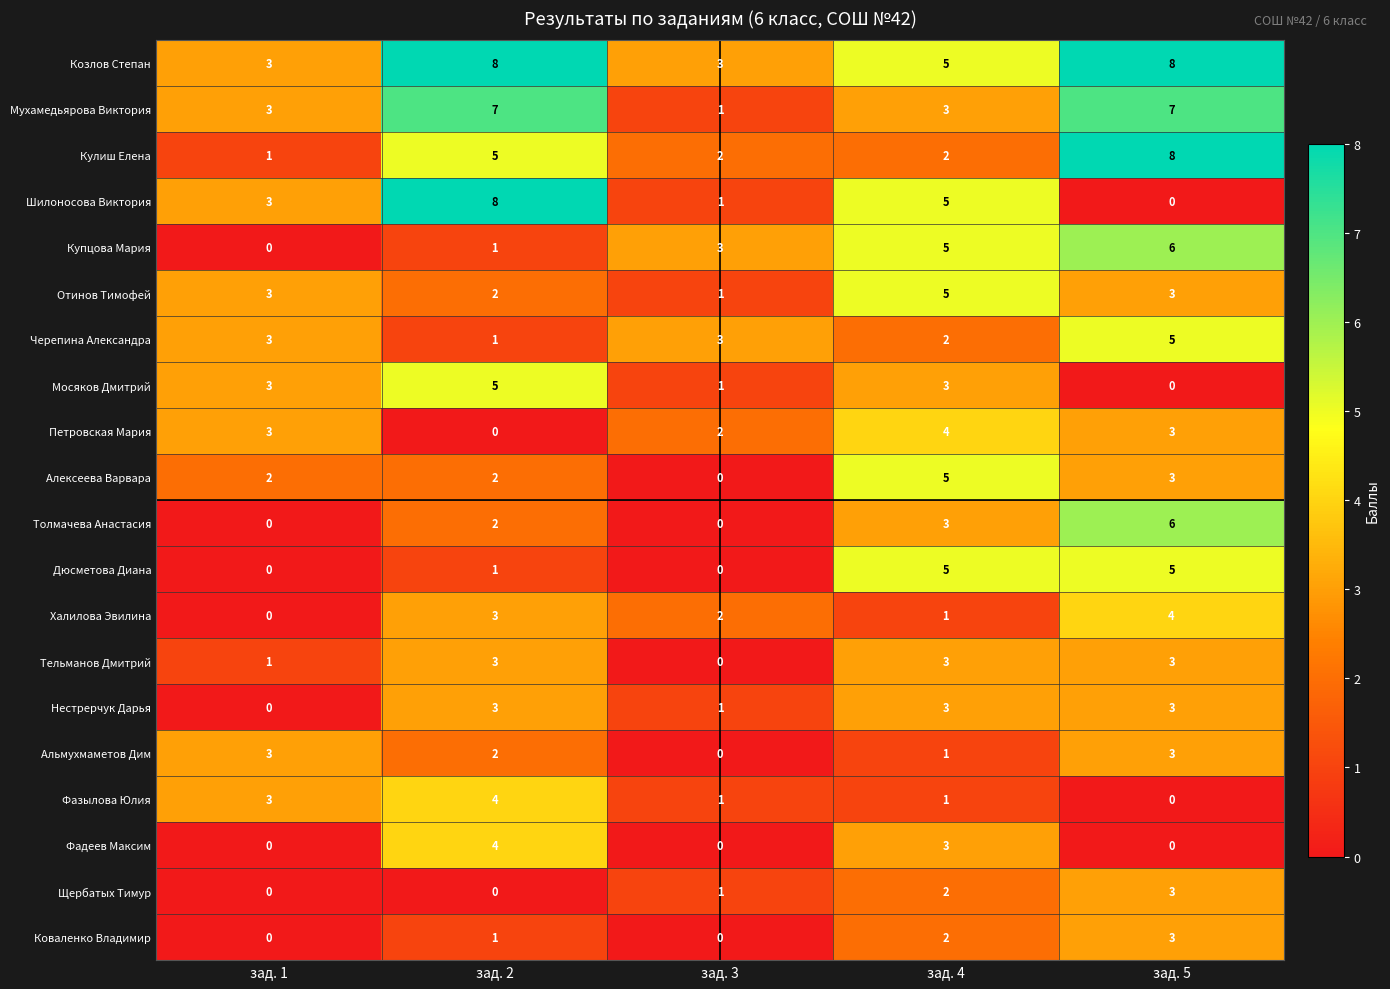

What is the difference between the highest and lowest values at зад. 1?

3